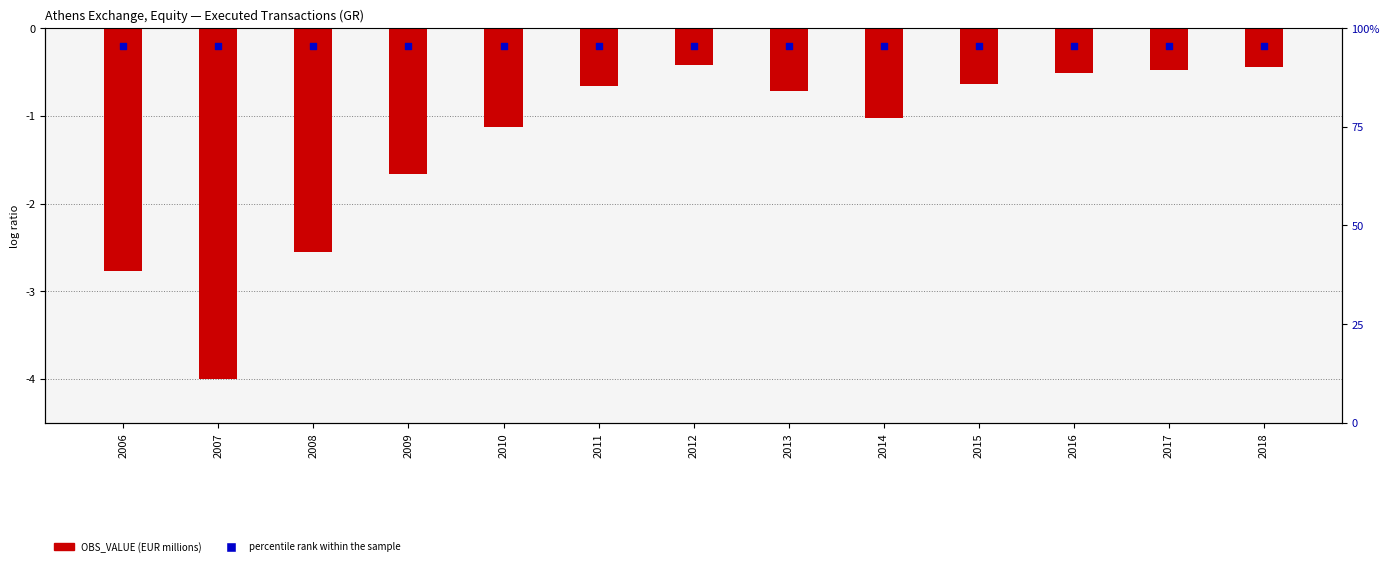

Which series reaches the minimum Y coordinate?

OBS_VALUE